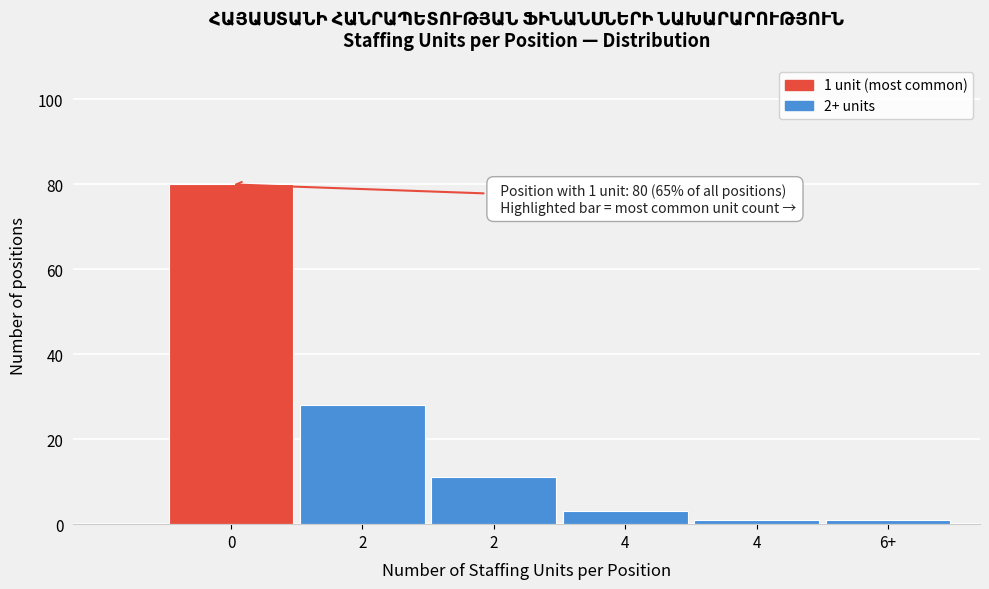

How many bars are there in total?

6